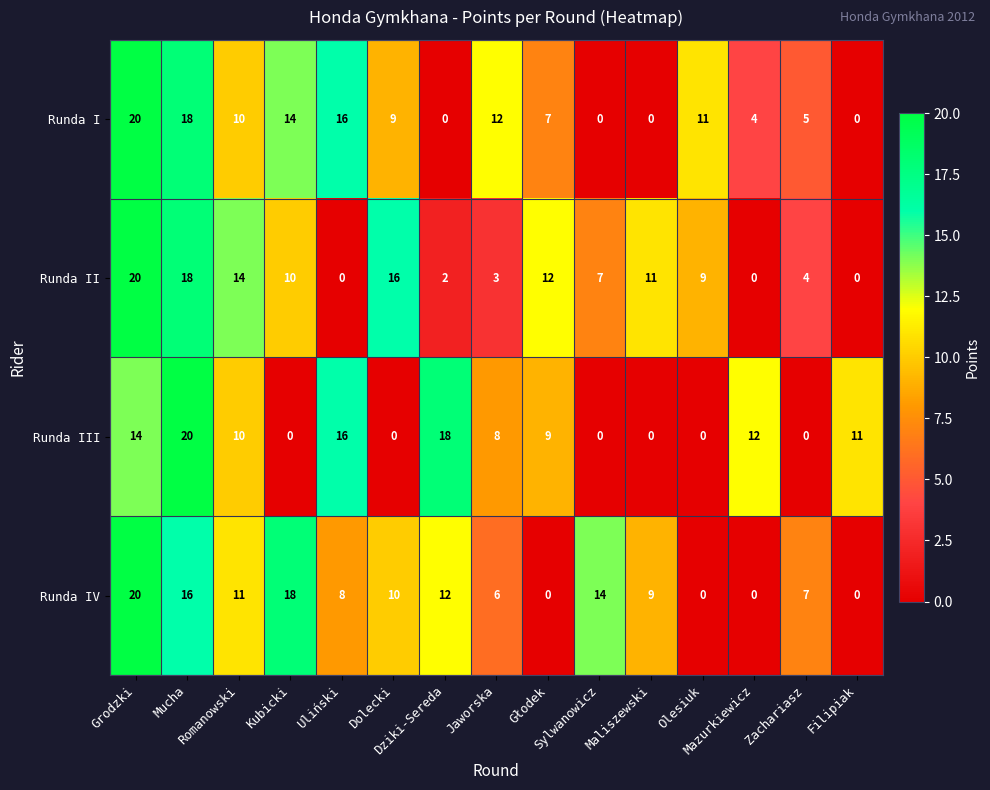

What is the average value of the Runda III series?

8